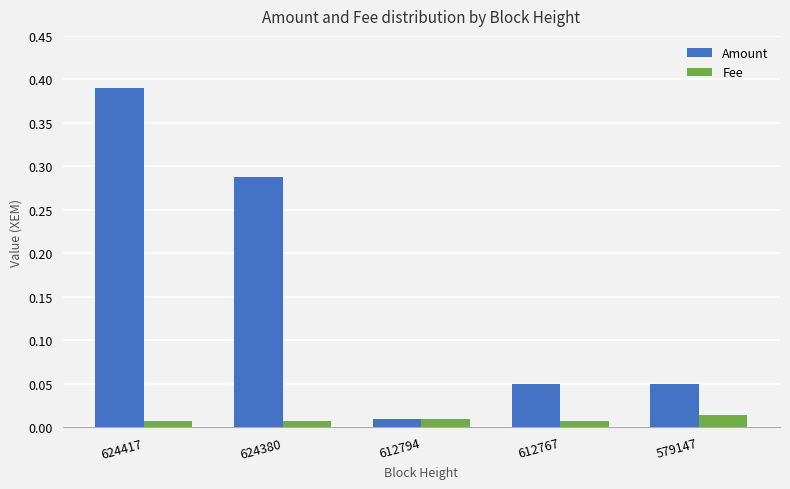

Rank the series by their average value, from lowest to highest.

Fee, Amount